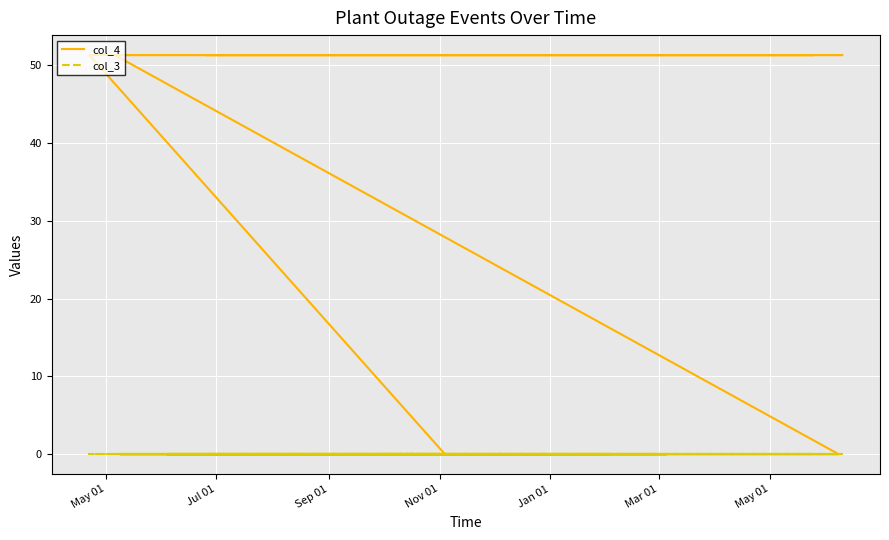

At how many categories does at least one series exceed 12?

5